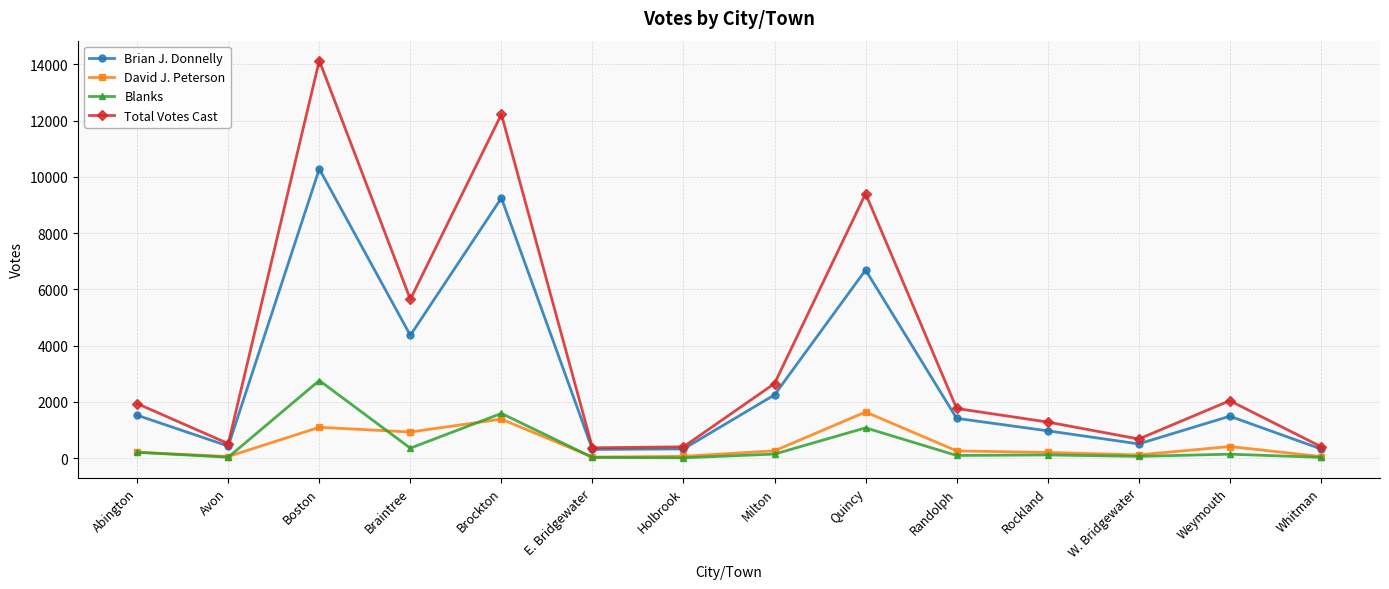

How many series are shown in this chart?

4